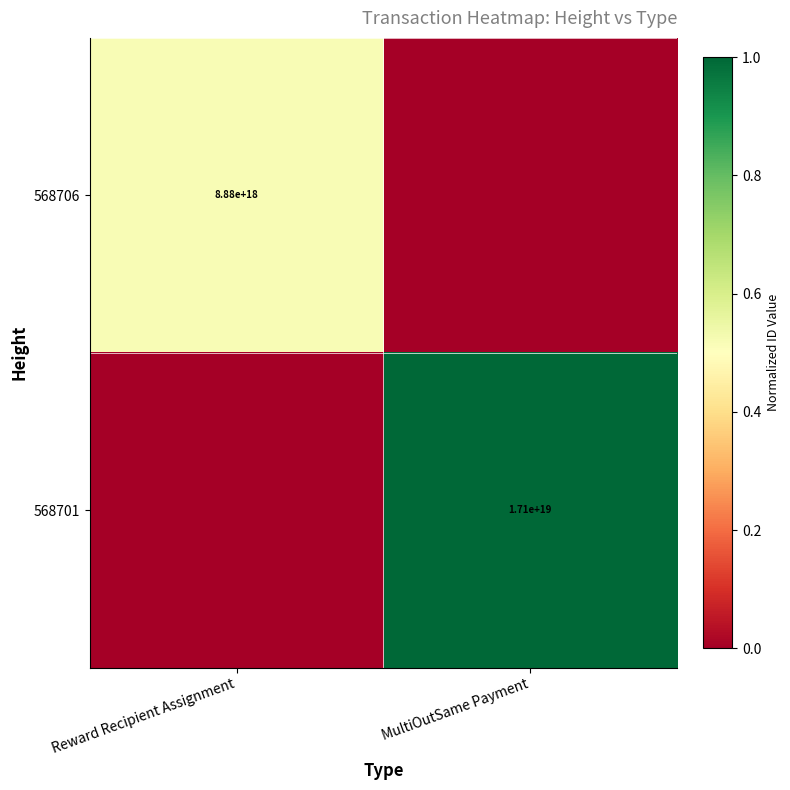

The value of 568706 at Reward Recipient Assignment is 8880000000000000000. True or false?

True